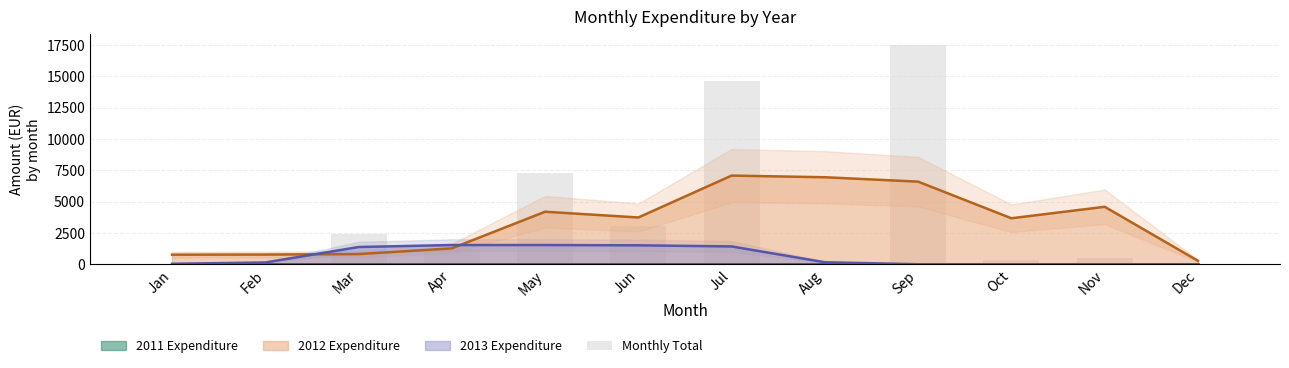

Reading left to right, extract all data points from this chart.

0.0	0.0	2400.9	1251.9	7278.8	3074.8	14622.3	0.0	17521.1	310.4	517.0	0.0